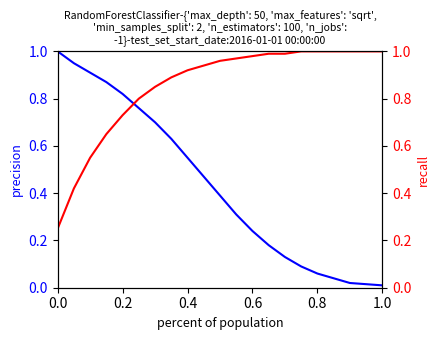

True or false: recall has a value of 0.7 at 1.0.

False